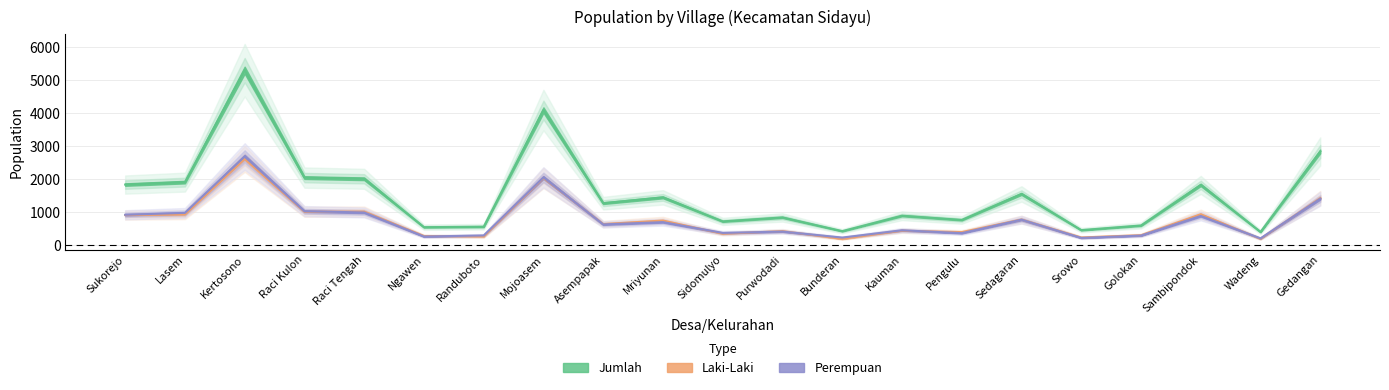

What is the average value of the Jumlah series?

1541